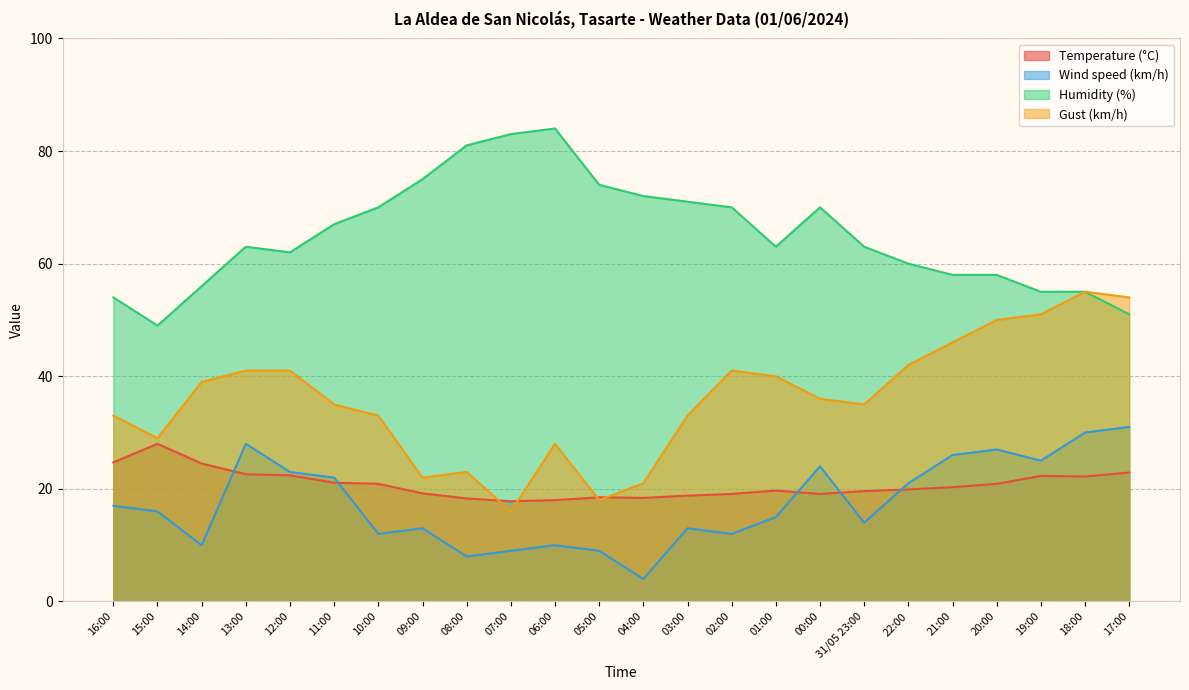

In Humidity (%), how many points are higher than both neighbors (excluding endpoints)?

3